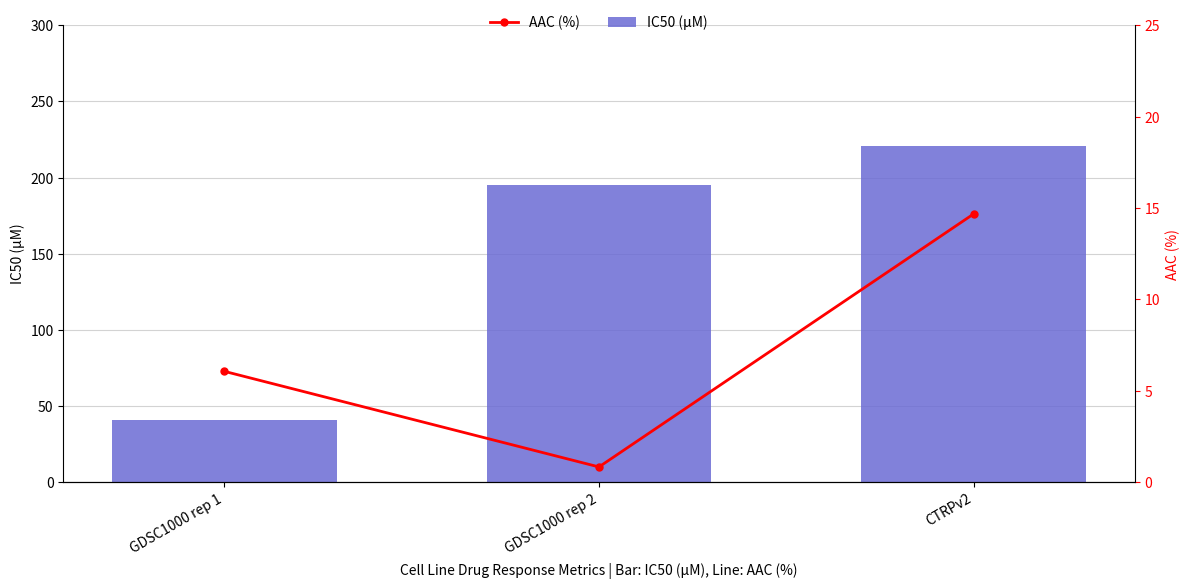

Which category has the lowest value in the IC50 (µM) series?

GDSC1000 rep 1